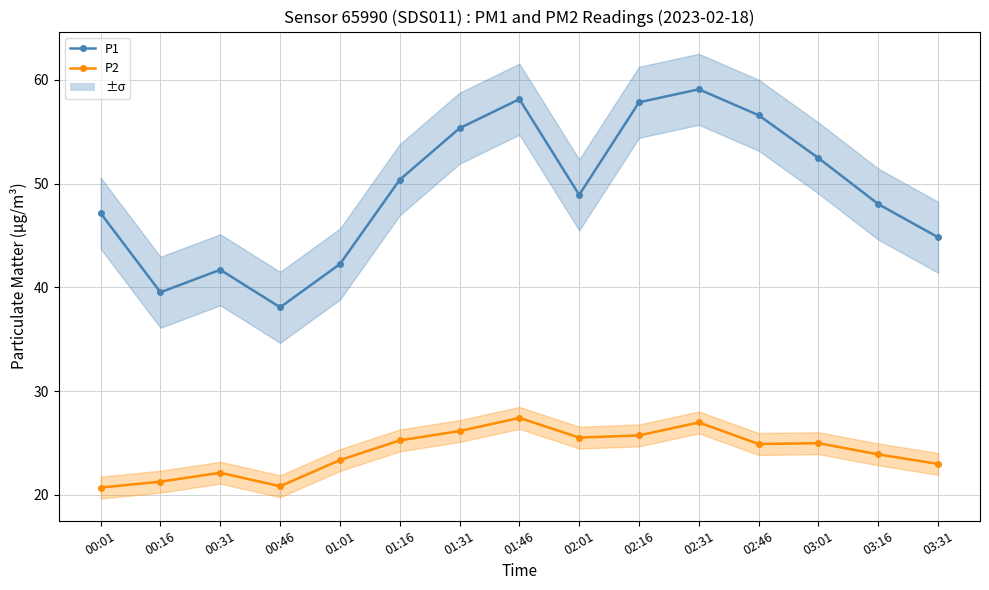

True or false: P1 and P2 cross at least once.

False